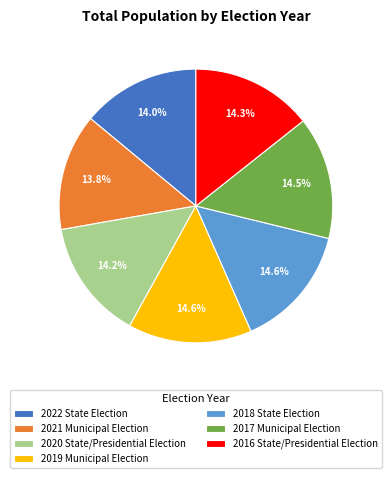

Is 2016 State/Presidential Election the majority of the pie?

No